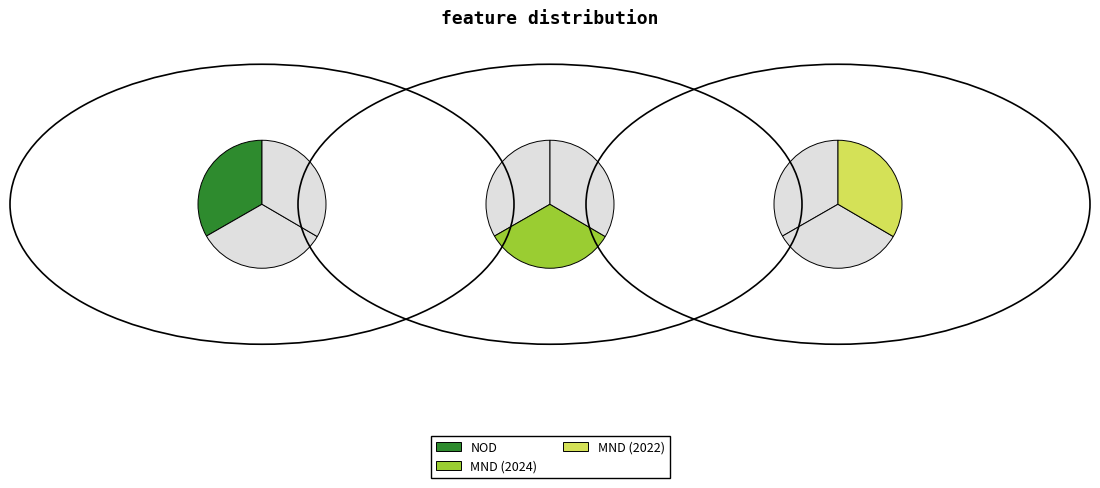

What is the ratio of the value at MND (2024) to the value at NOD?

1.0